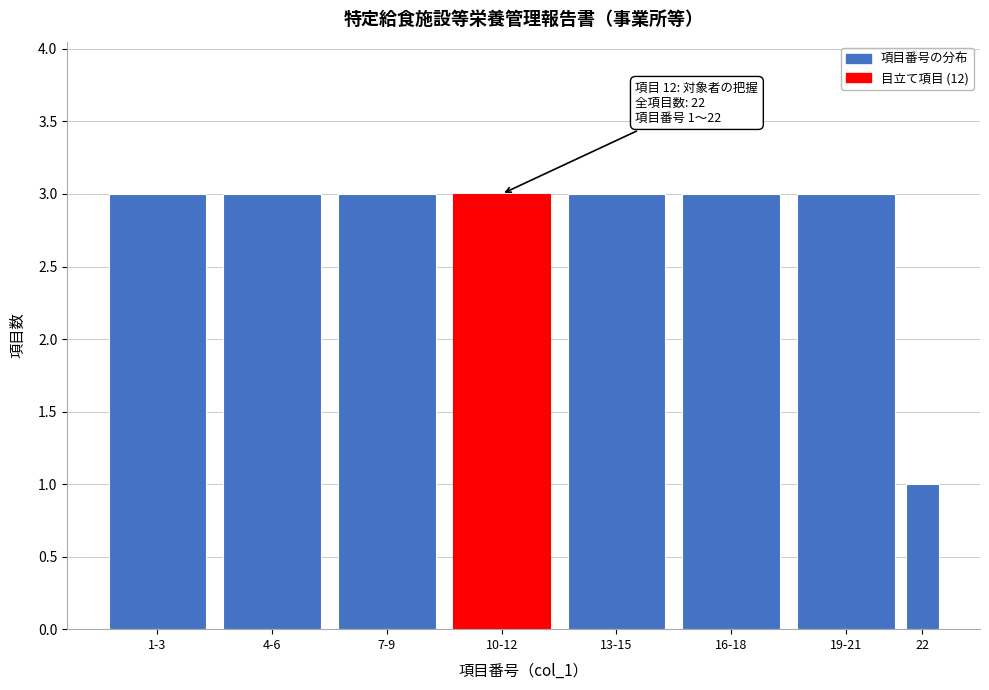

Reading left to right, extract all data points from this chart.

3	3	3	3	3	3	3	1